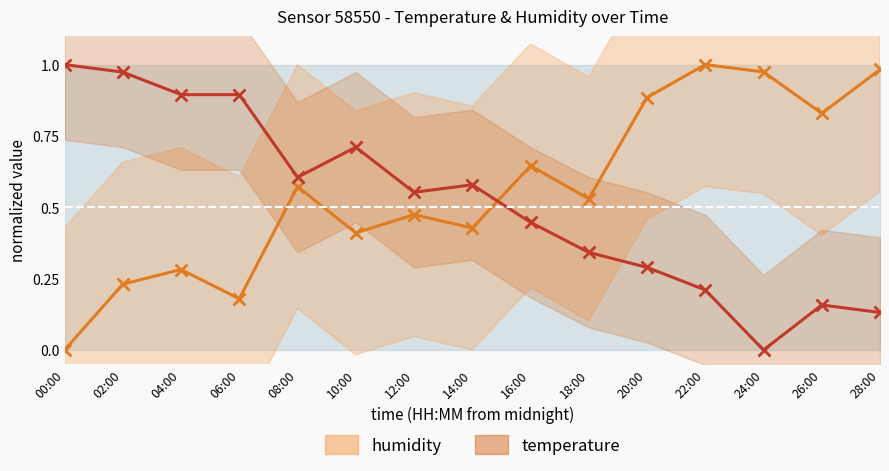

How many positive values does the humidity series have?

14